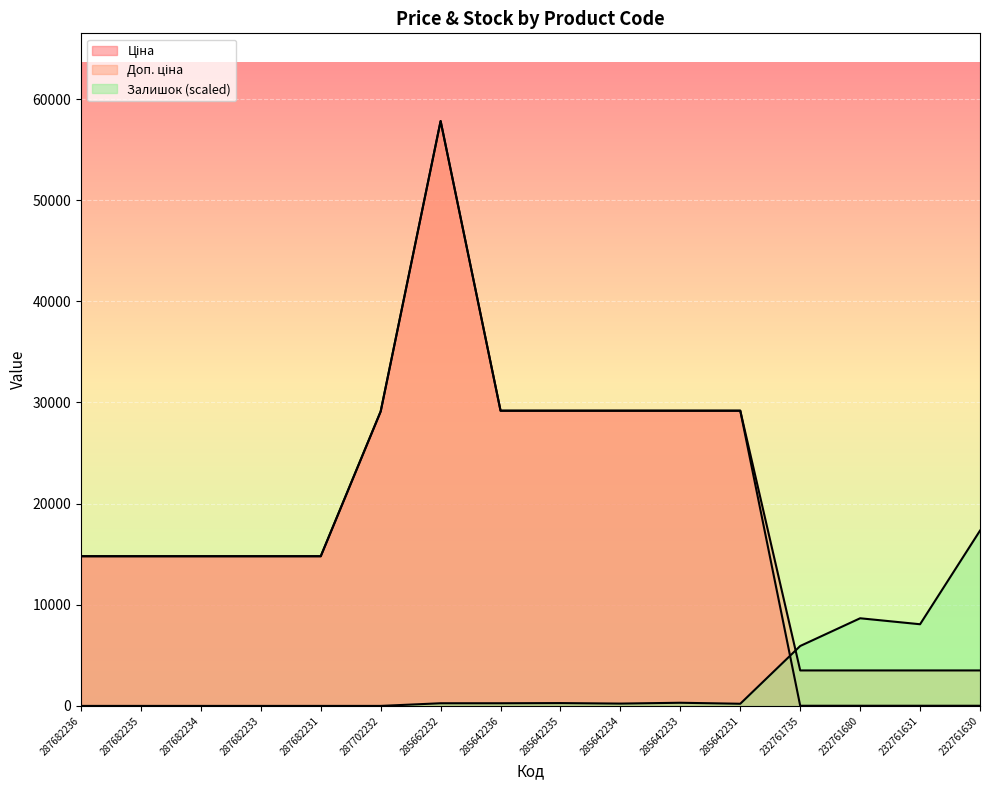

What is the difference between the maximum and minimum values in the Ціна series?

57810.6